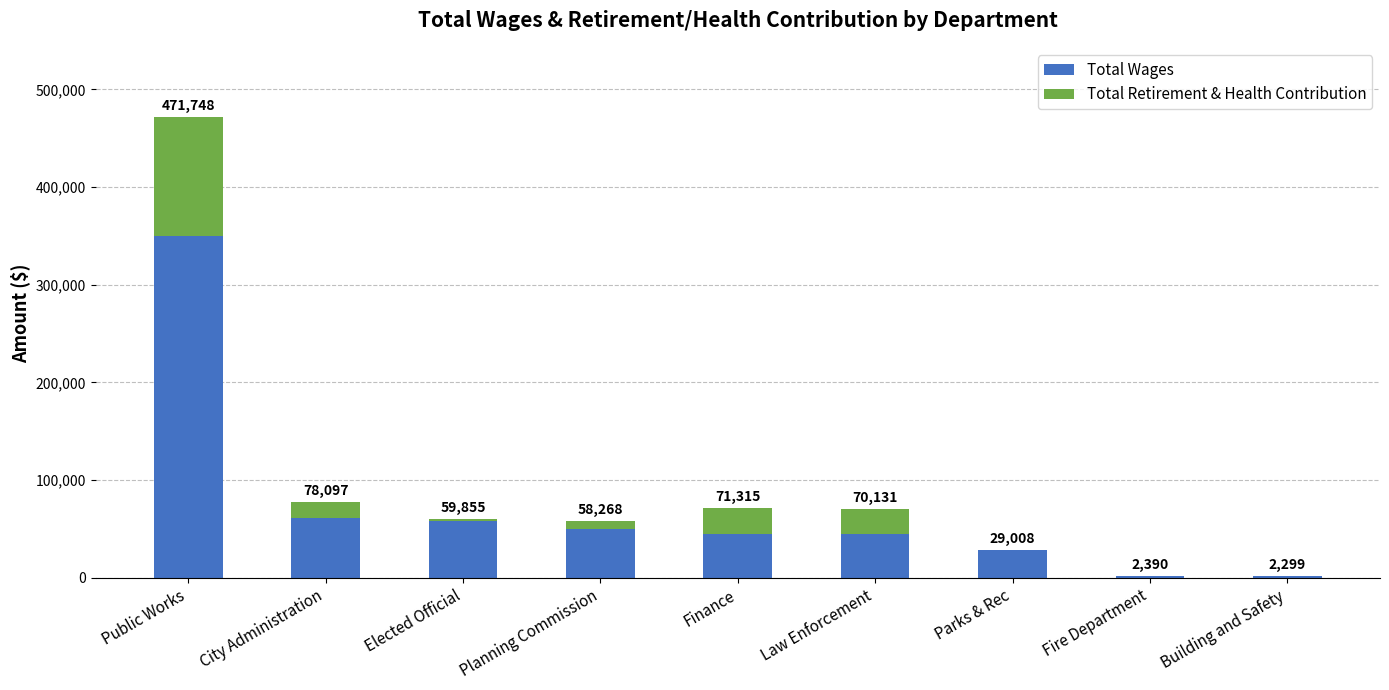

Read the Total Wages value at City Administration.

61642